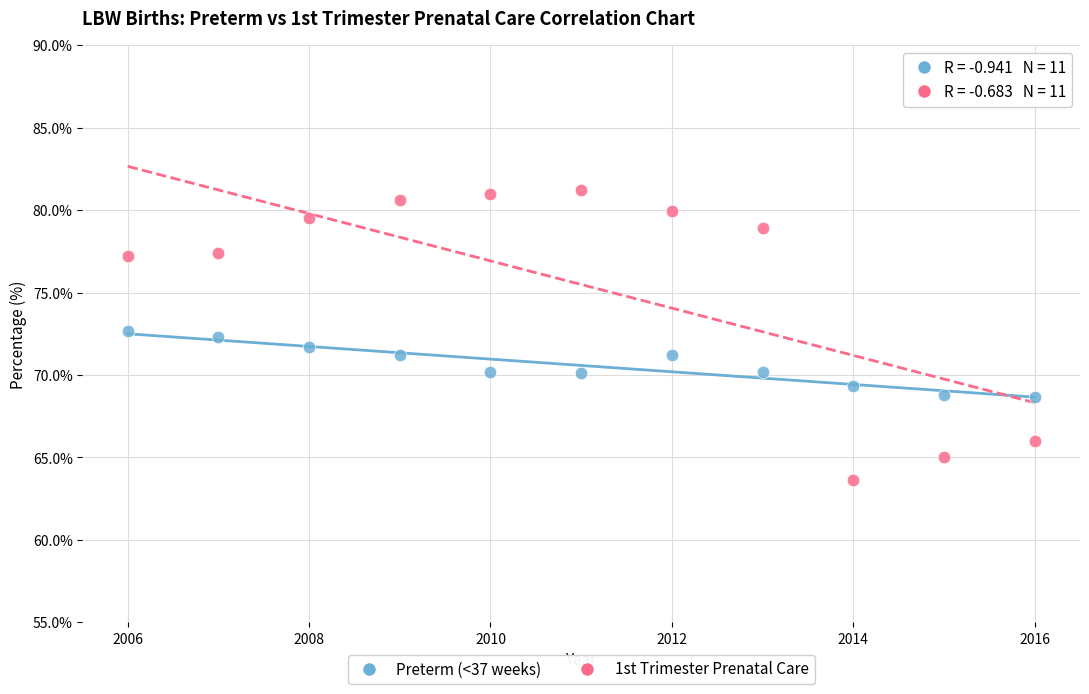

Across all data points, what is the range of X values (max minus min)?

10.0